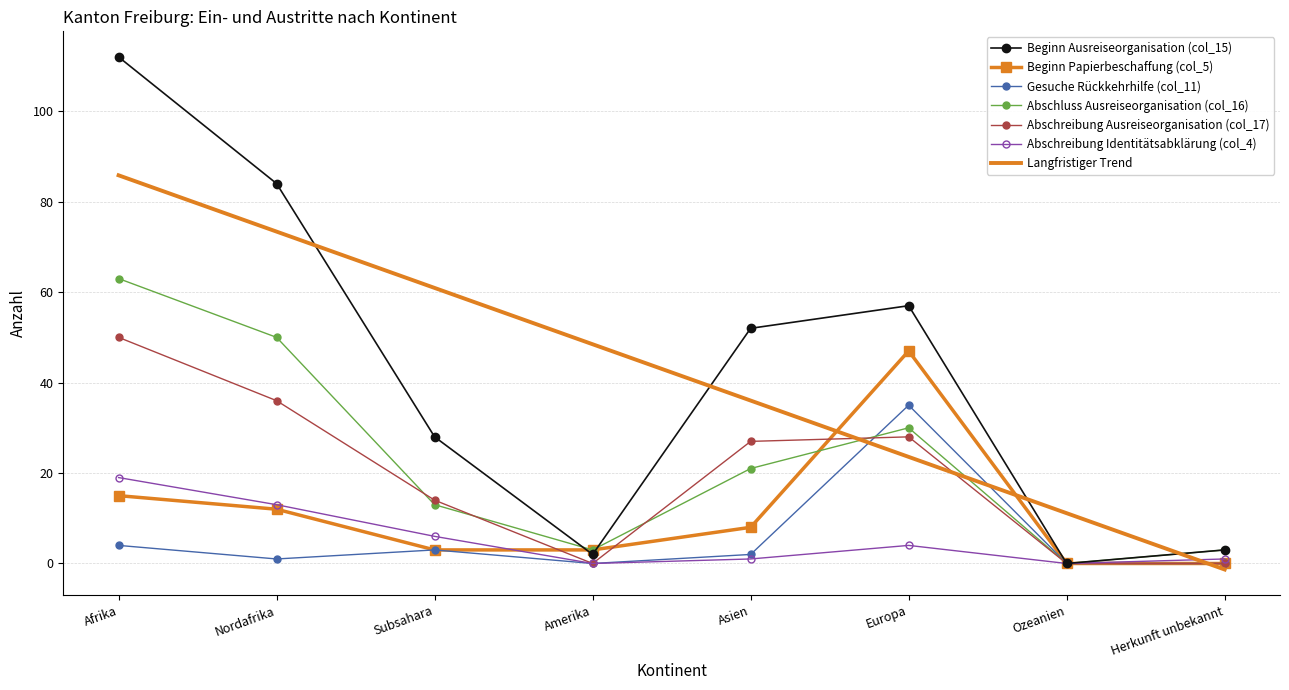

After their last crossing, which series has the higher values: Abschreibung Ausreiseorganisation (col_17) or Abschluss Ausreiseorganisation (col_16)?

Abschluss Ausreiseorganisation (col_16)